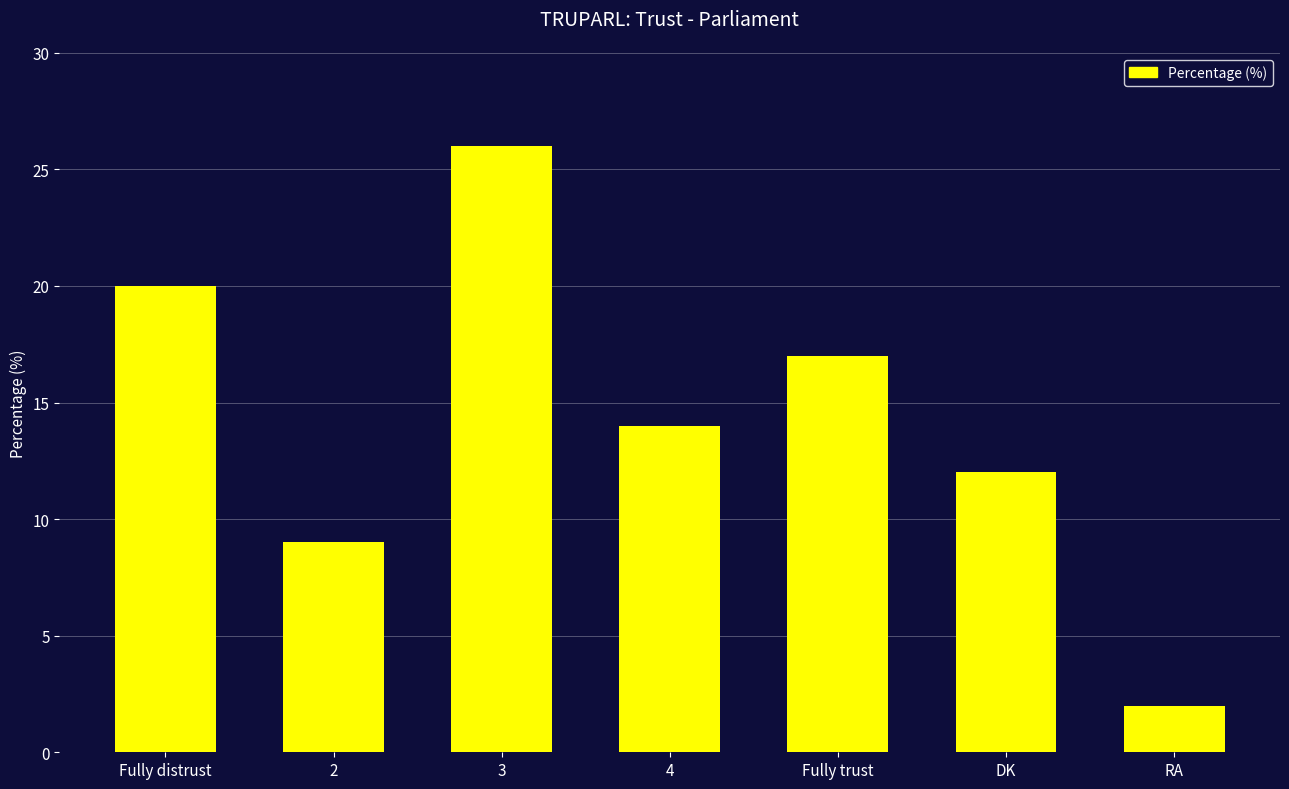

How many data points are less than 14?

3